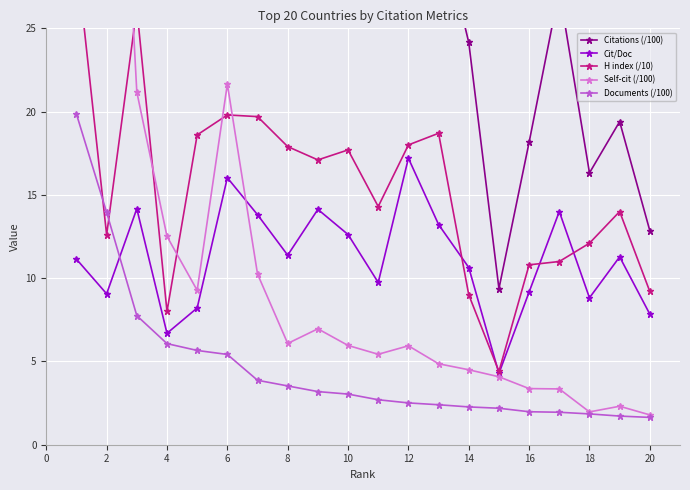

How many times do Cit/Doc and H index (/10) cross each other?

4